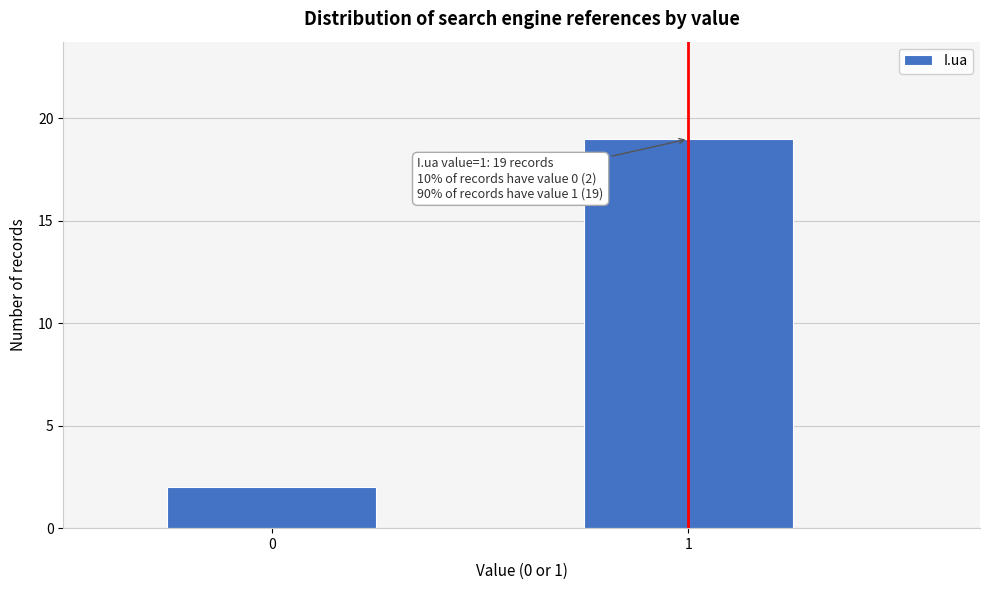

Reading left to right, list all the values displayed in this chart.

0=2	1=19